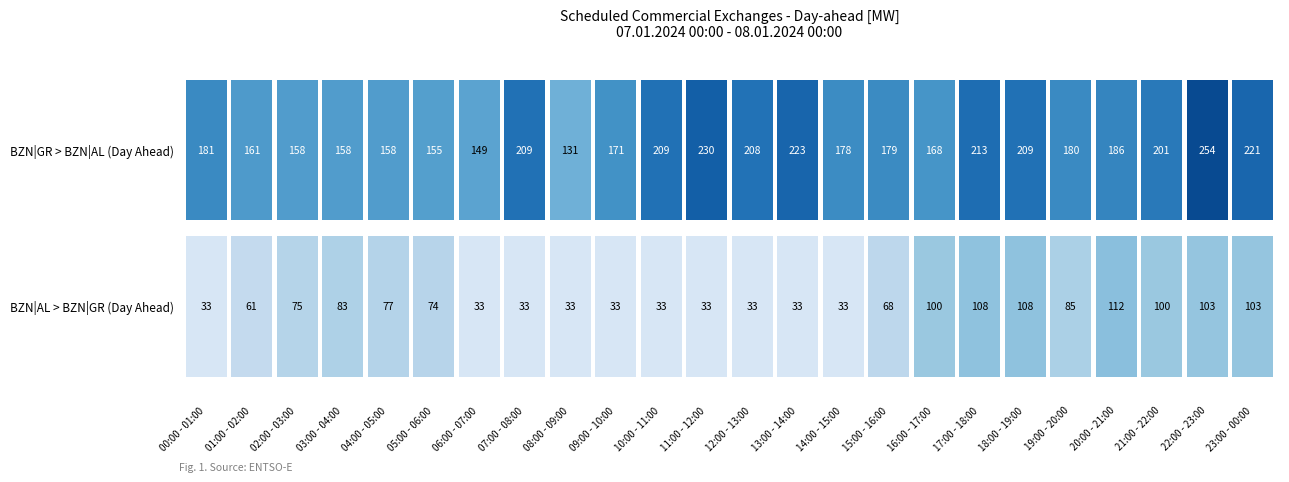

Reading left to right, list all the values displayed in this chart.

BZN|GR > BZN|AL (Day Ahead): 181	161	158	158	158	155	149	209	131	171	209	230	208	223	178	179	168	213	209	180	186	201	254	221
BZN|AL > BZN|GR (Day Ahead): 33	61	75	83	77	74	33	33	33	33	33	33	33	33	33	68	100	108	108	85	112	100	103	103